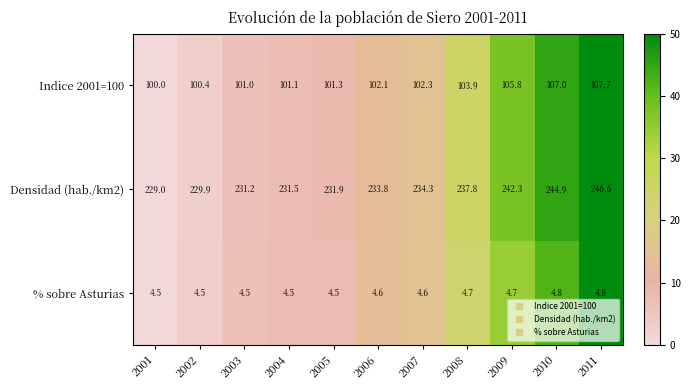

What is the maximum value shown in the chart?

246.6